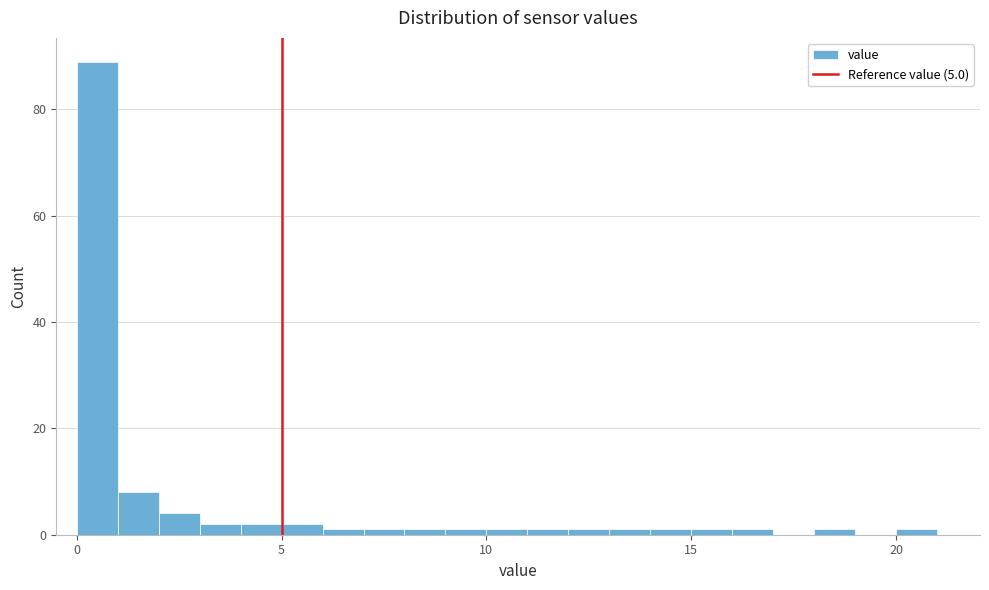

Around what value on the x-axis is the tallest bar? Give the approximate position of its centre, as read against the axis.

0.5